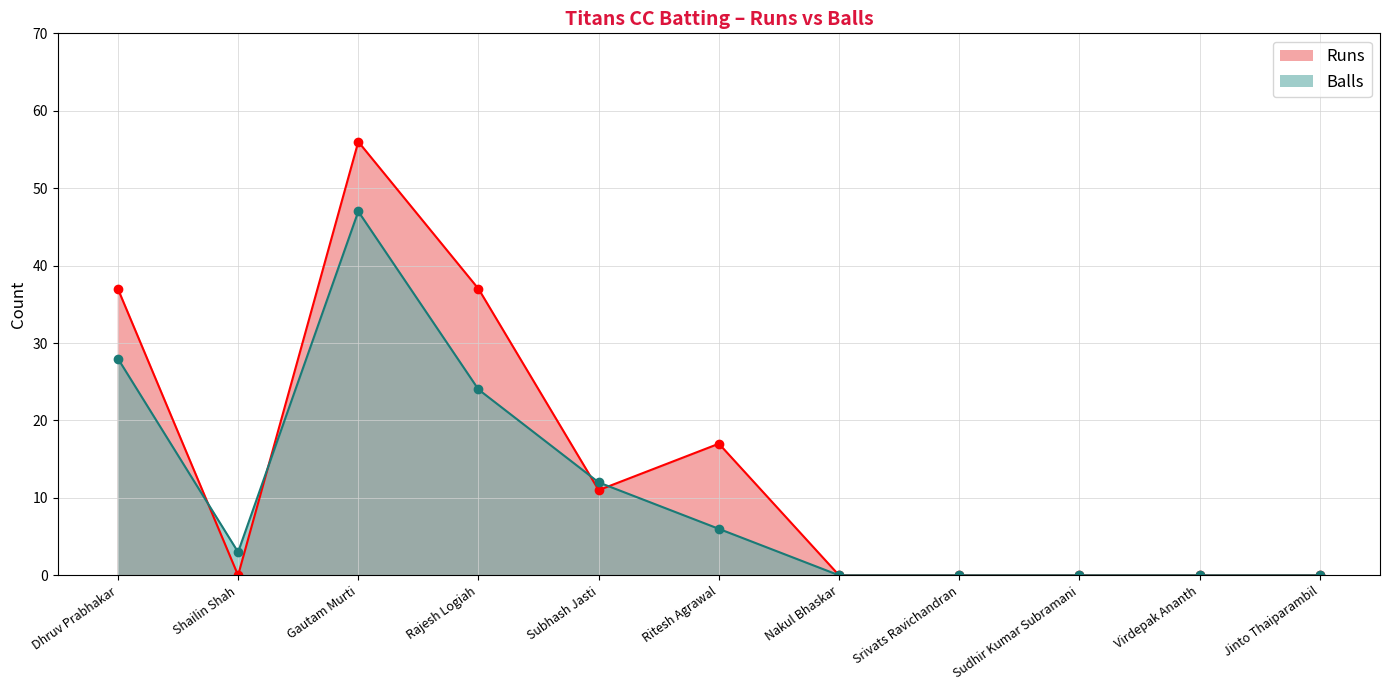

True or false: Balls has a value of 0 at Nakul Bhaskar.

True